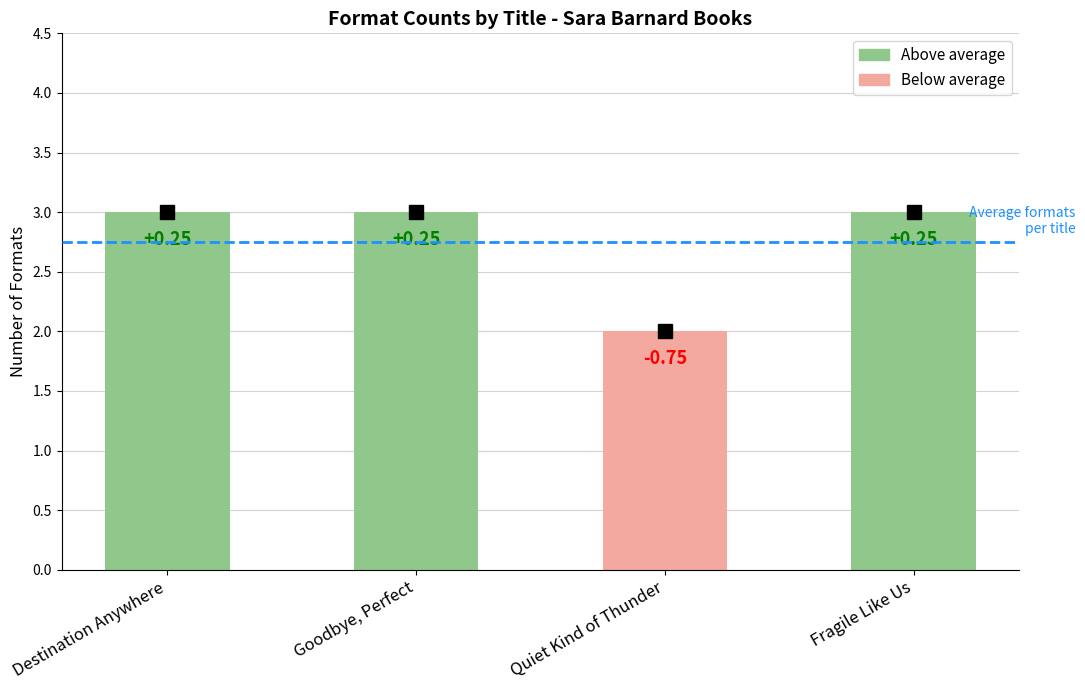

Count the values in the range 3 to 4.

3